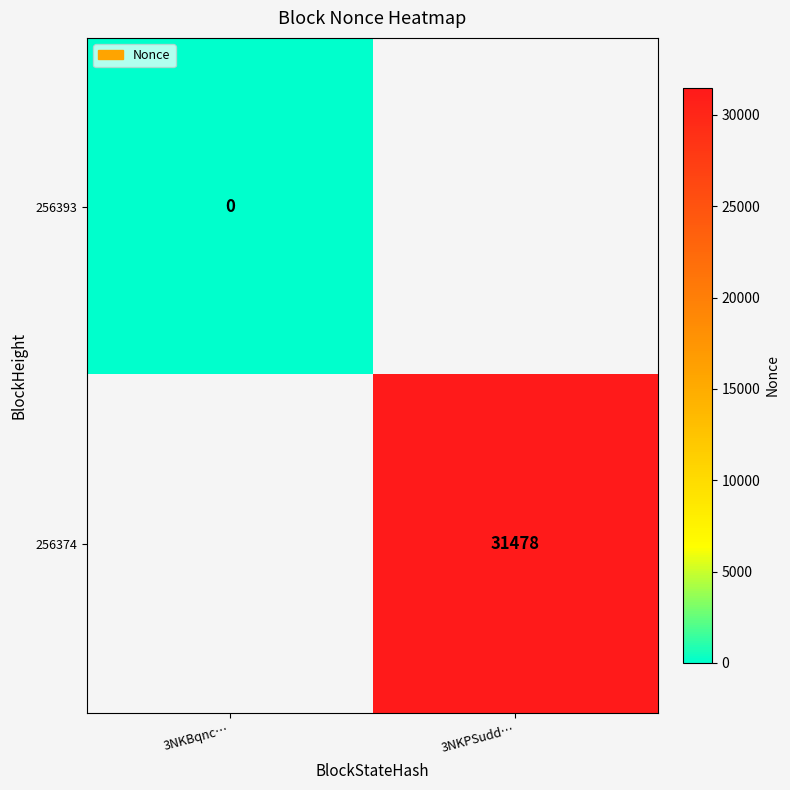

True or false: 256374 has a value of 31478 at 3NKPSudd….

True